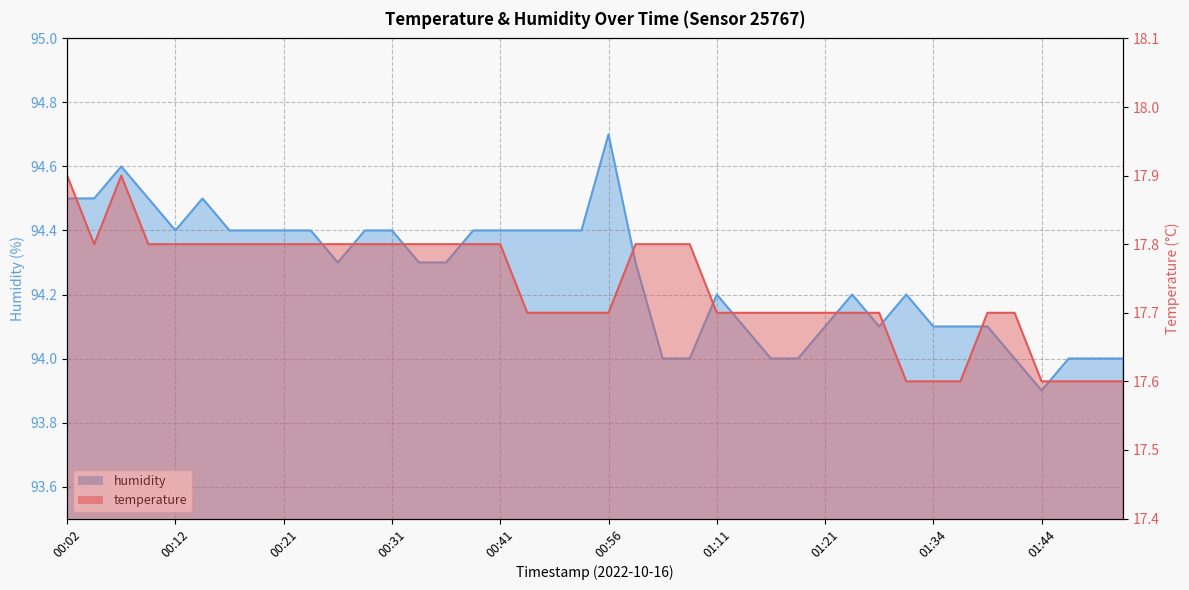

What is the difference between the maximum and minimum values in the humidity series?

0.8